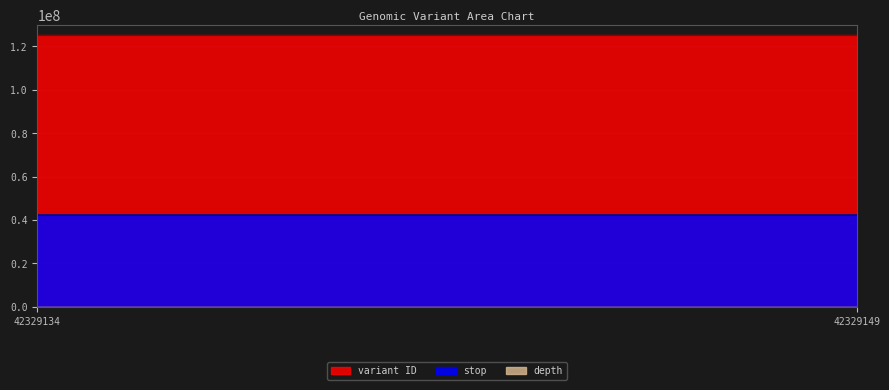

What is the value of the variant ID point at the 2nd from the left?

125130161